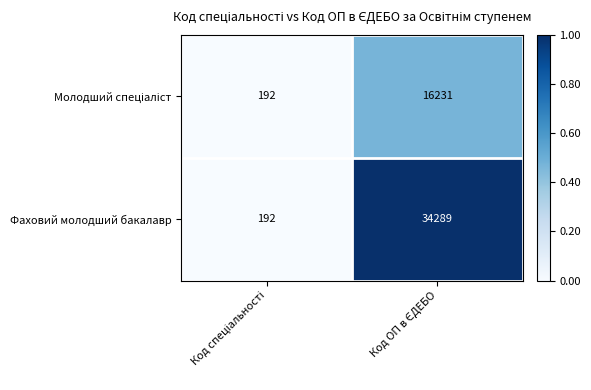

What is the difference between the maximum and minimum values in the Фаховий молодший бакалавр series?

34097